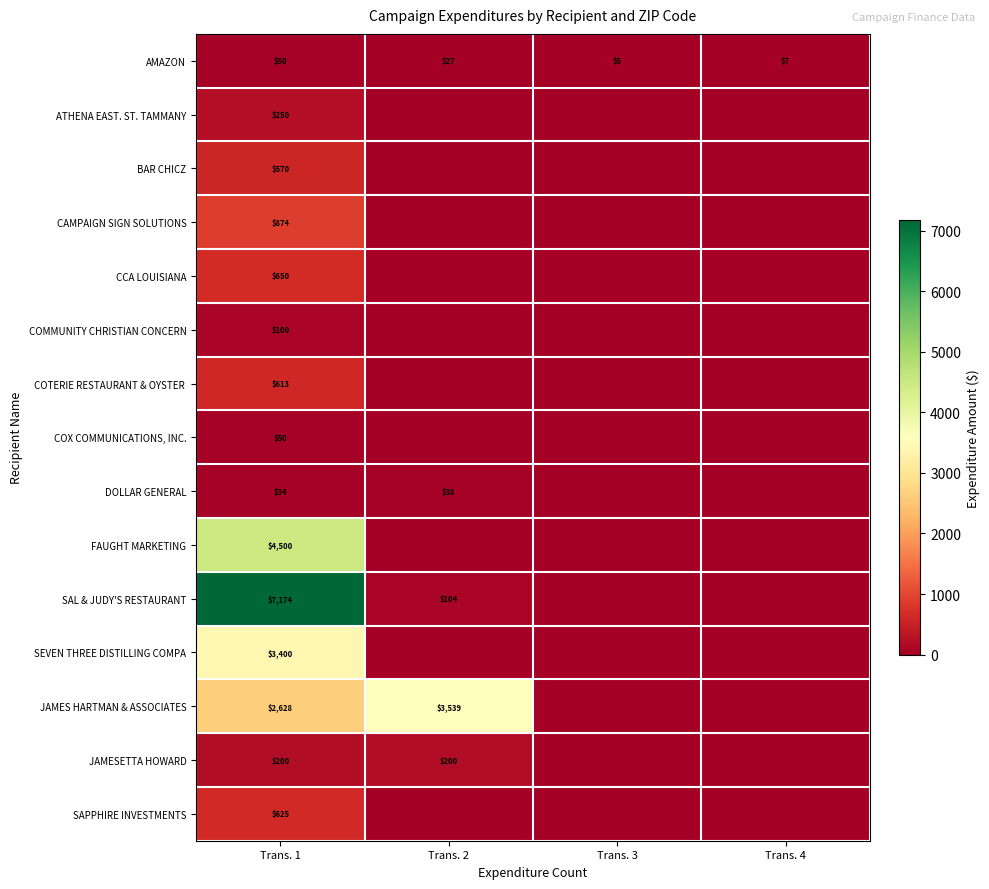

At how many categories does at least one series exceed 6625?

1